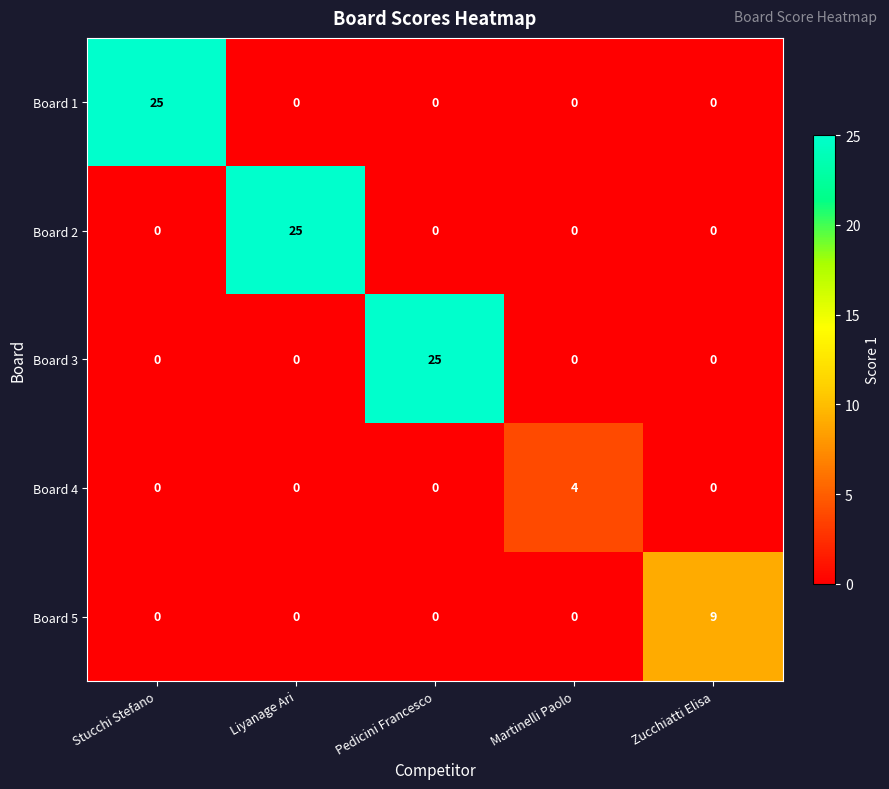

Which category has the highest value in the Board 1 series?

Stucchi Stefano